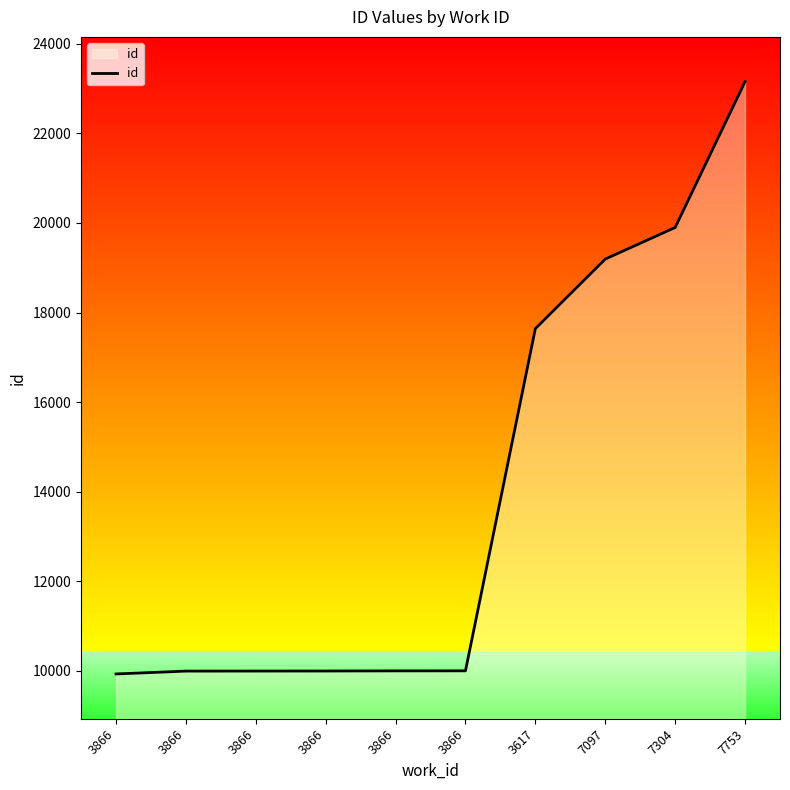

How many lines are shown in the chart?

1